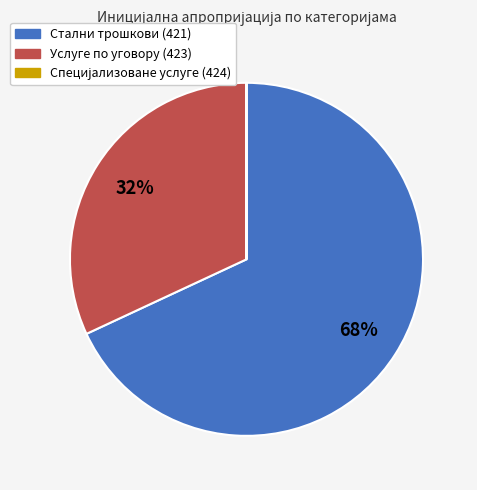

Is there any slice that represents more than half of the pie?

Yes